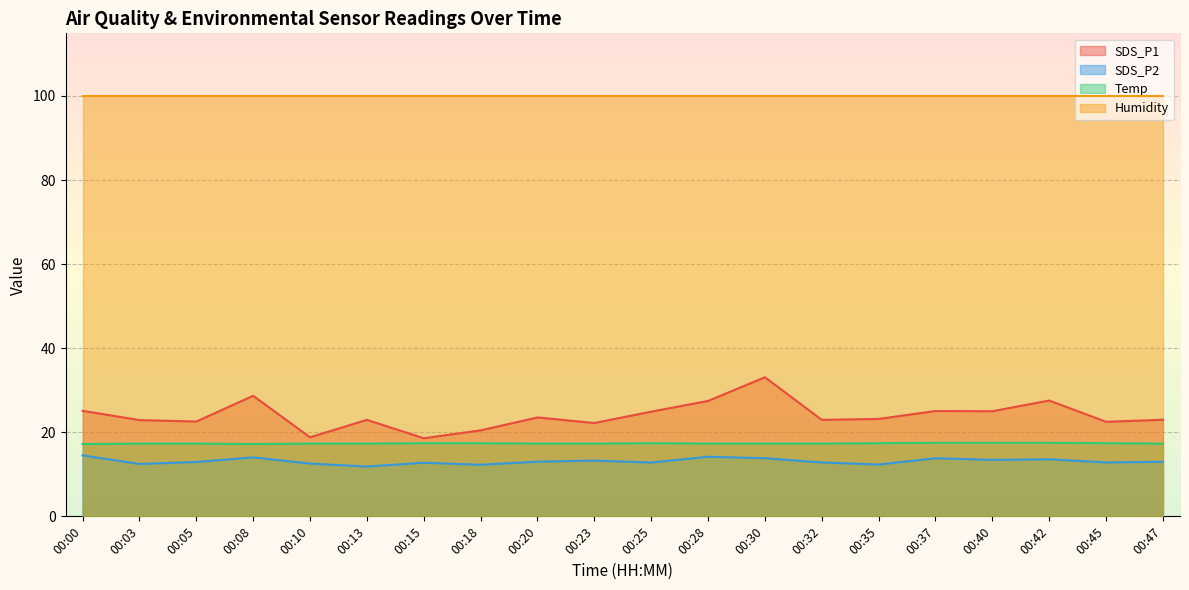

What are all the series names shown in the legend?

SDS_P1, SDS_P2, Temp, Humidity